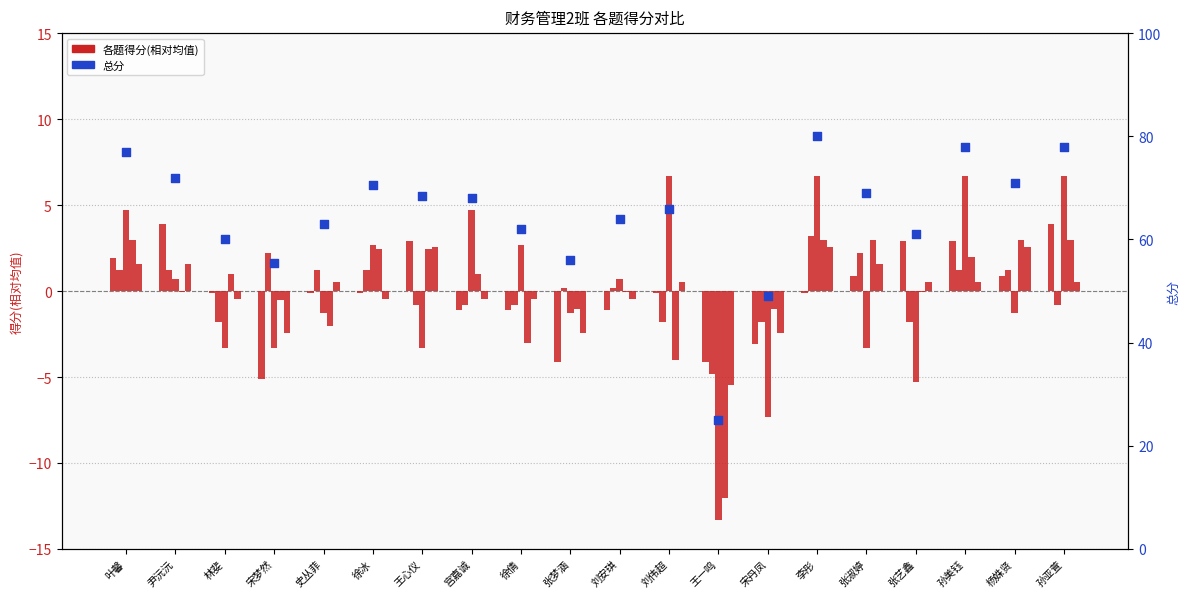

Which series has the largest total across all categories?

总分